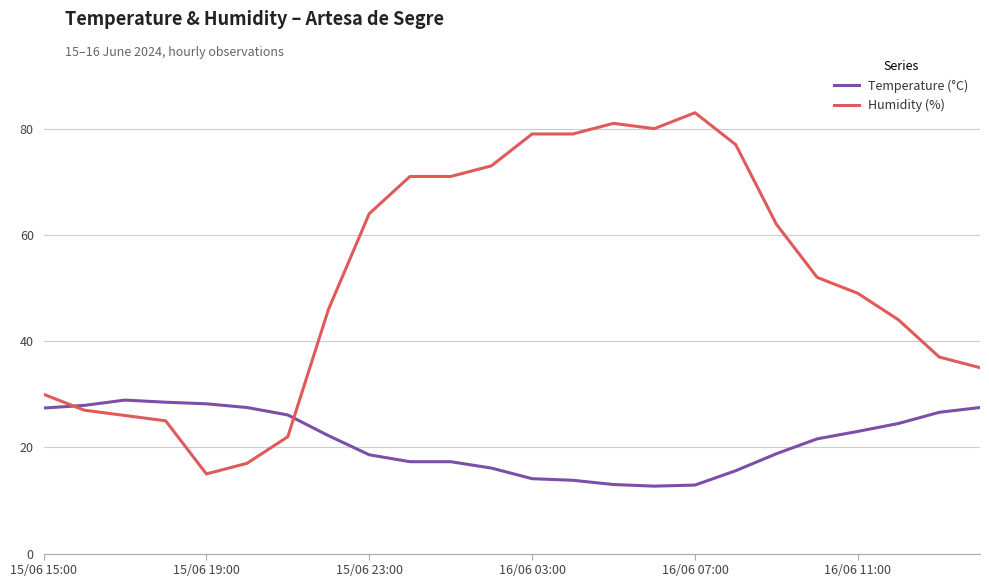

How many lines are shown in the chart?

2